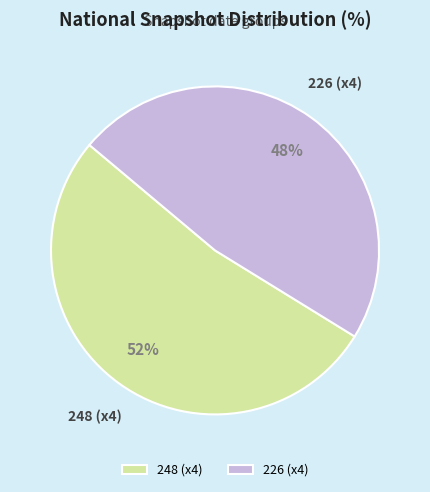

To the nearest percent, what percentage of the pie is 248 (x4)?

52%